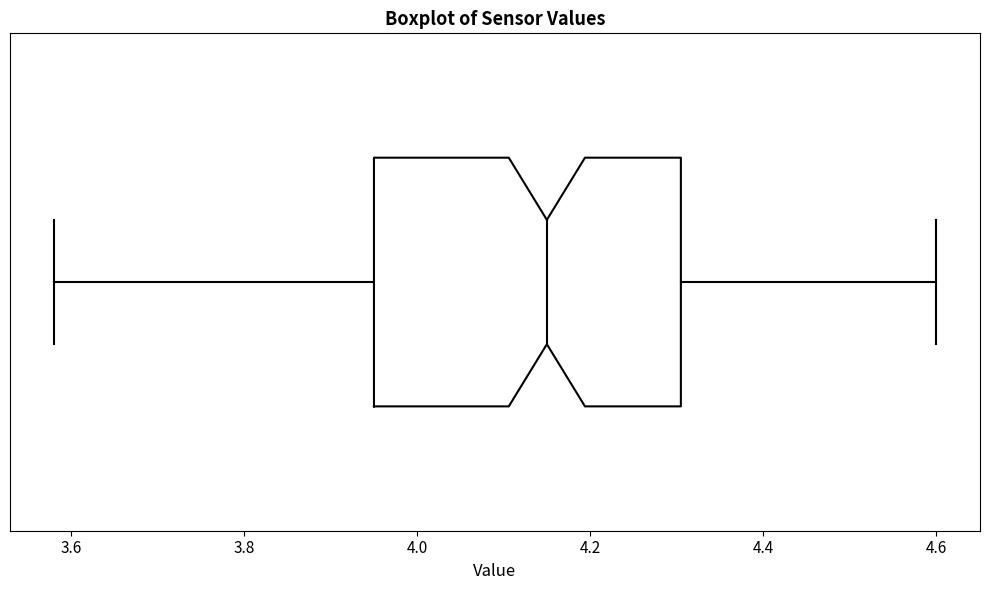

Transcribe this box plot: give where the median line is, the range the box spans, and where the two whiskers end, as read against the x-axis. The values are not printed on the chart, so give them approximately, as read against the axis.

median 4.16, box 3.96 to 4.30, whiskers 3.58 to 4.60